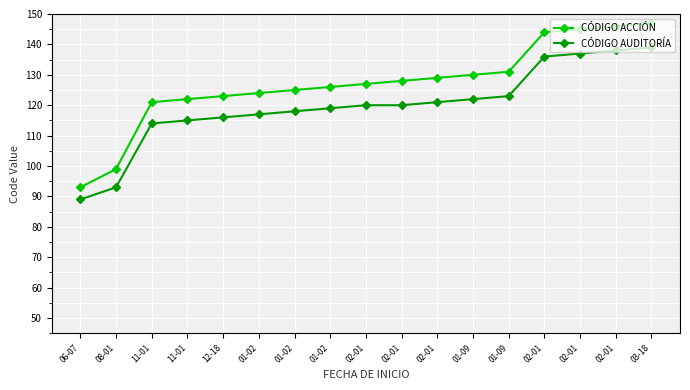

What is the average value of the CÓDIGO ACCIÓN series?

127